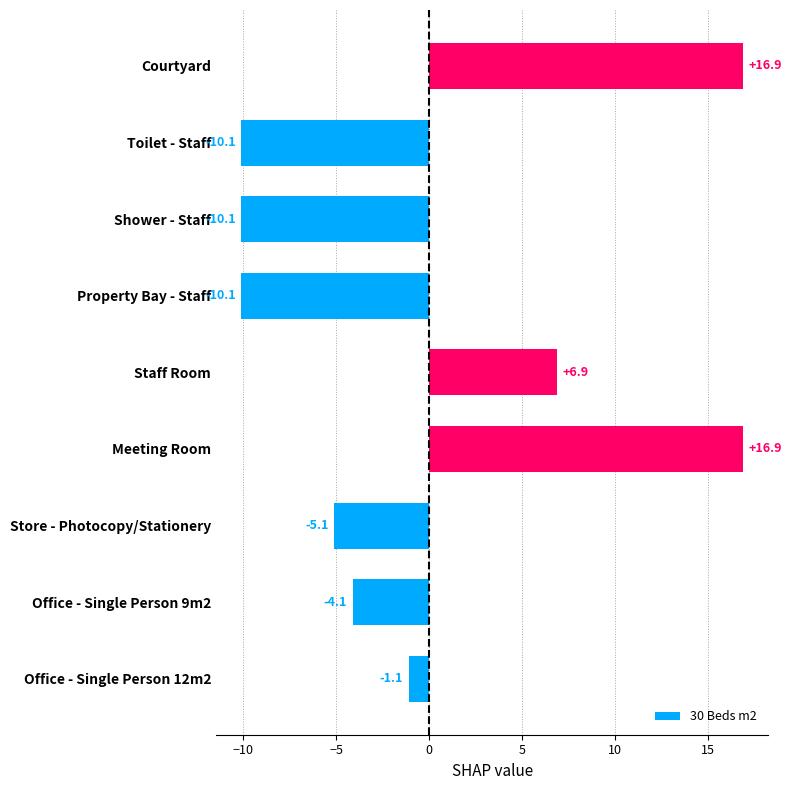

What is the difference between the maximum and minimum values?

27.0